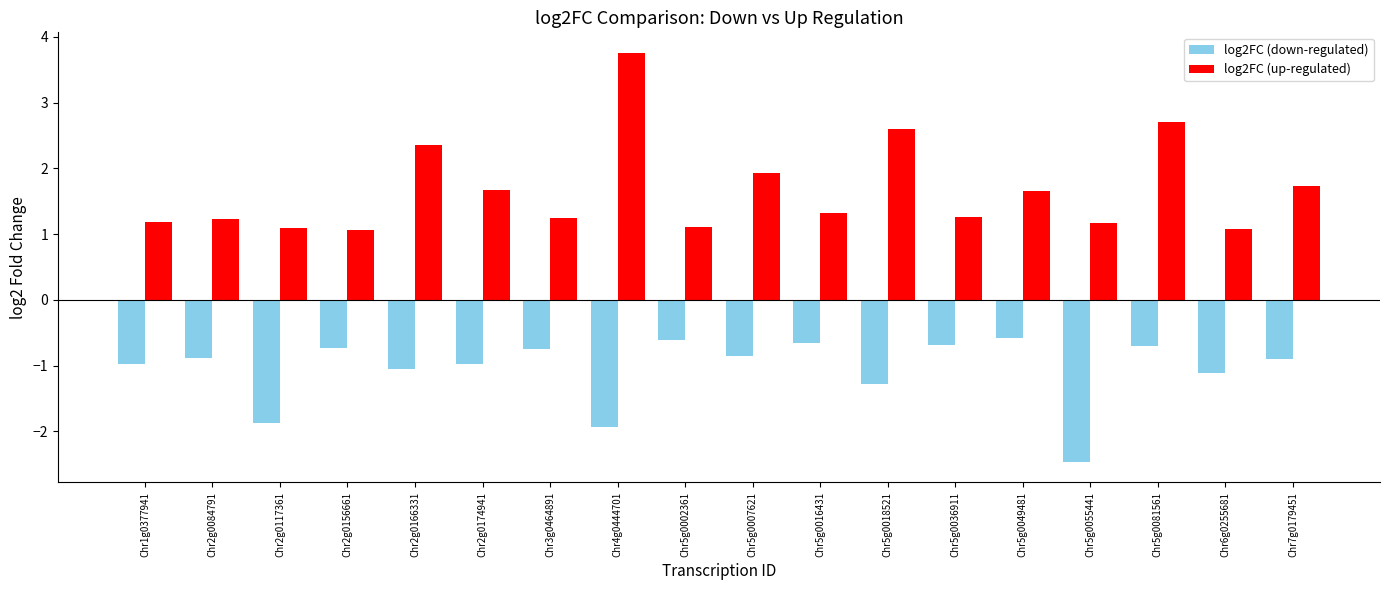

List the series in order of their peak value, highest first.

log2FC (up-regulated), log2FC (down-regulated)